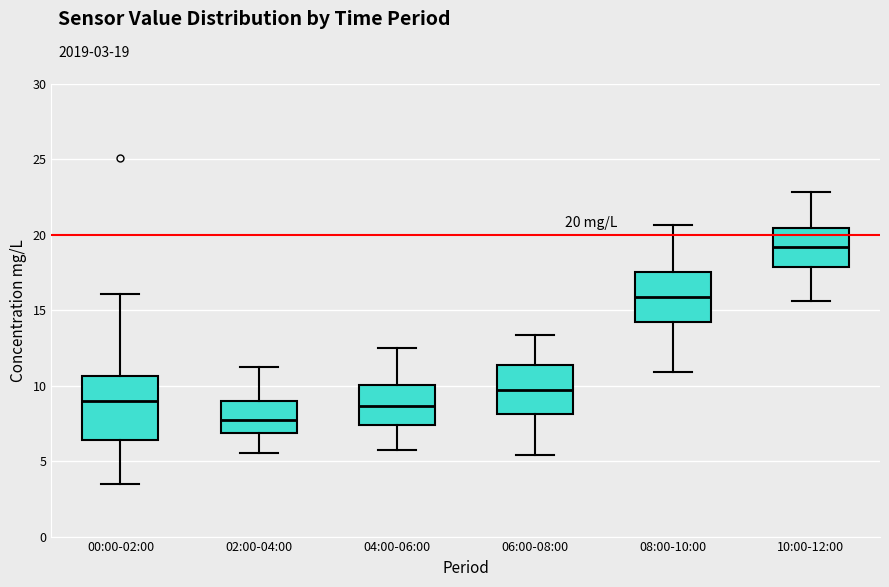

Which box's median line is the highest?

10:00-12:00